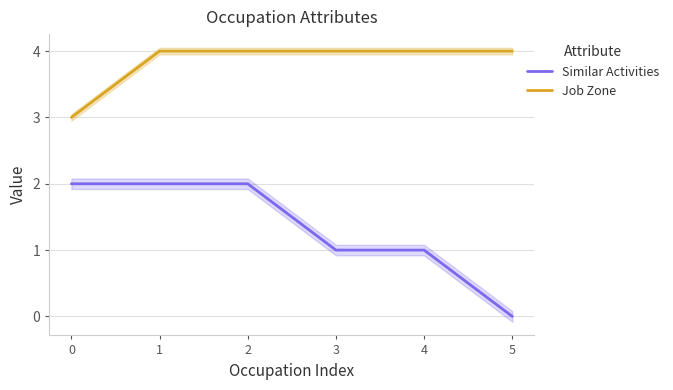

Is this an area chart (filled region under the line)?

No